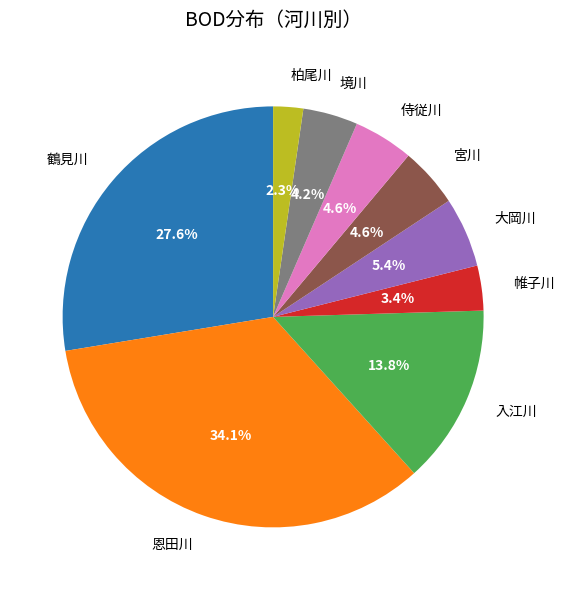

How many slices are in this pie chart?

9